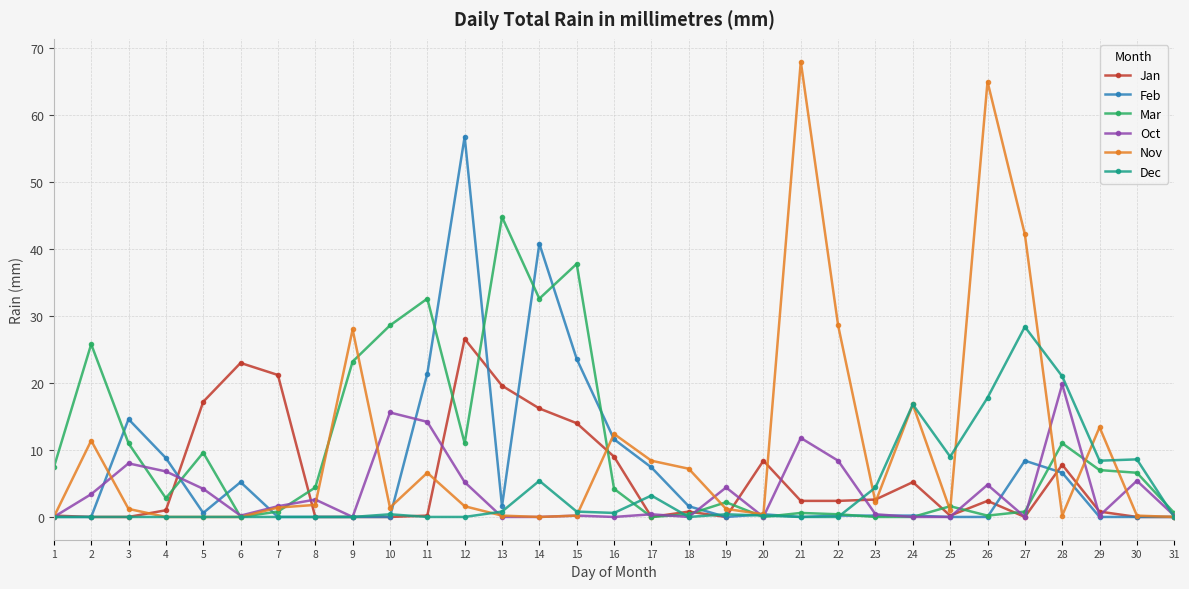

Which series has the largest range (max minus min)?

Nov